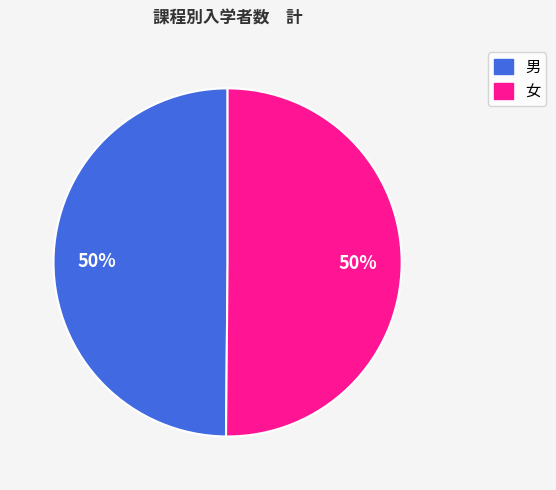

How many slices are in this pie chart?

2